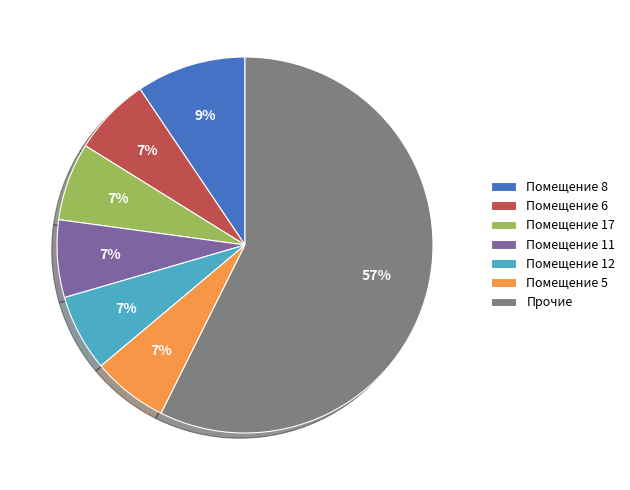

To the nearest percent, what is the combined percentage of Помещение 8 and Помещение 12?

16%